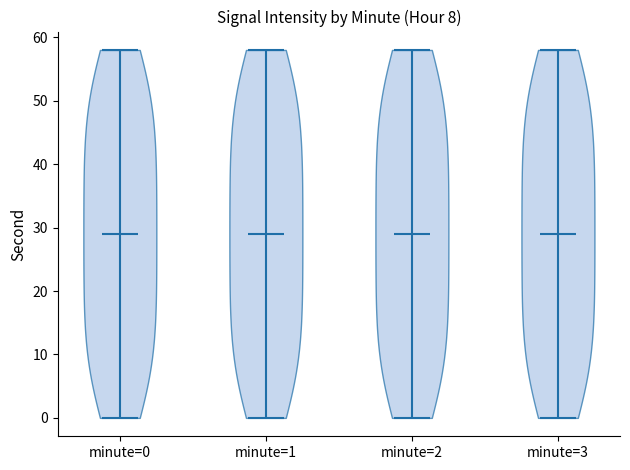

Reading left to right, read every violin against the y-axis: where its median line is, and the lowest and highest points it reaches. The values are not printed on the chart, so give them approximately, as read against the axis.

minute=0: median line 29, lowest point 0, highest point 58
minute=1: median line 29, lowest point 0, highest point 58
minute=2: median line 29, lowest point 0, highest point 58
minute=3: median line 29, lowest point 0, highest point 58